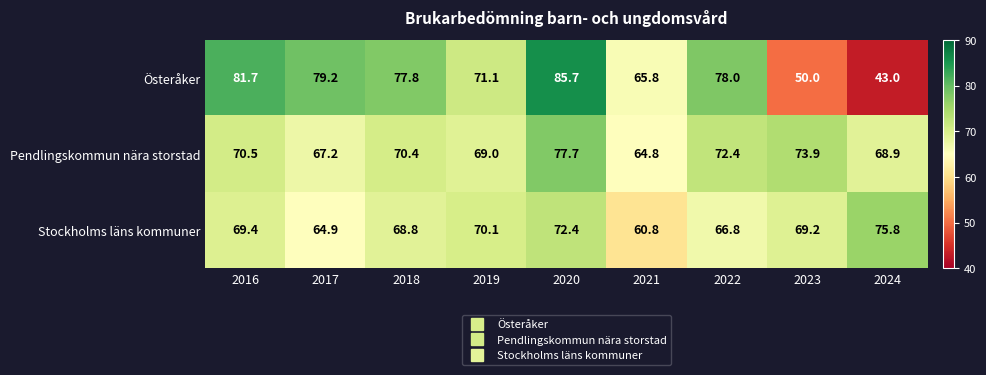

How many series are shown in this chart?

3